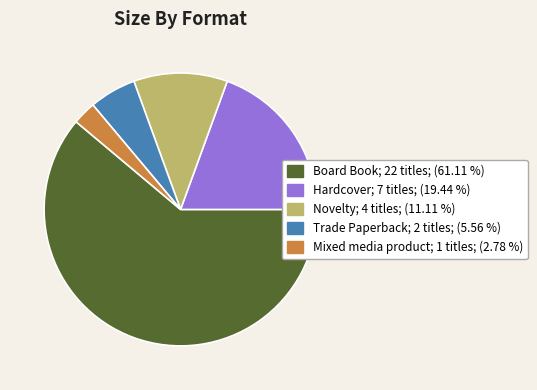

What is the ratio of the value at Novelty to the value at Trade Paperback?

2.0